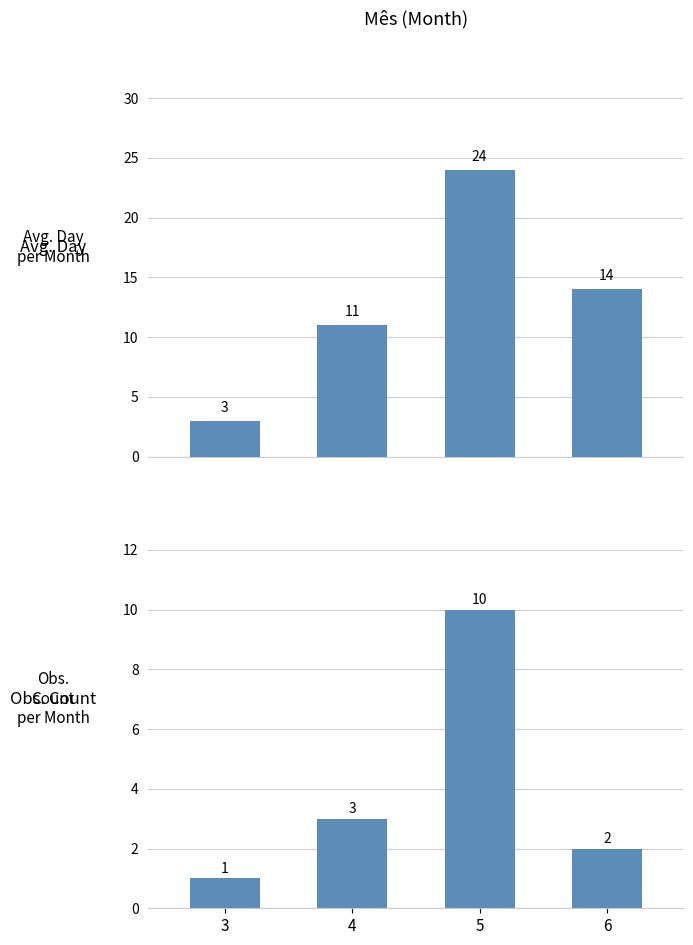

How many data points in Obs. Count are above 3?

1